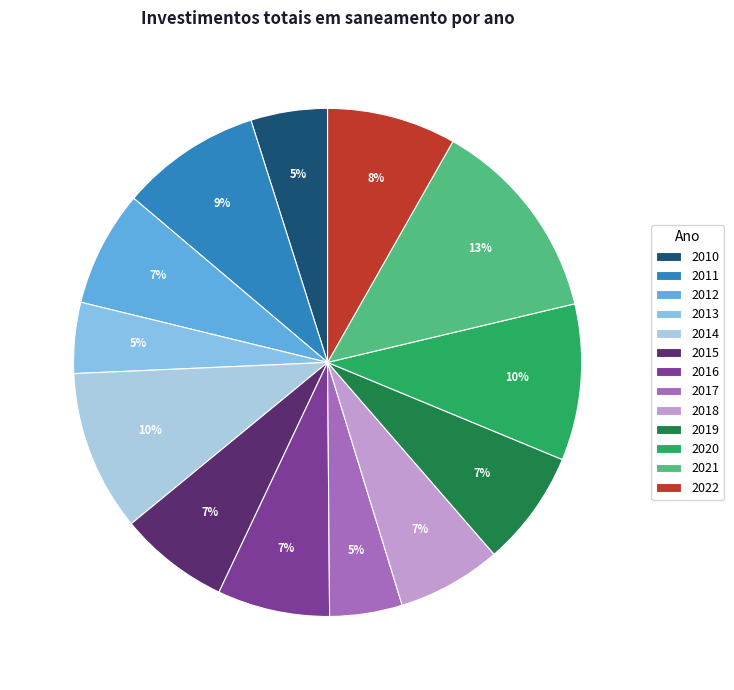

To the nearest percent, what is the difference between the 2021 and 2014 slice percentages?

3%